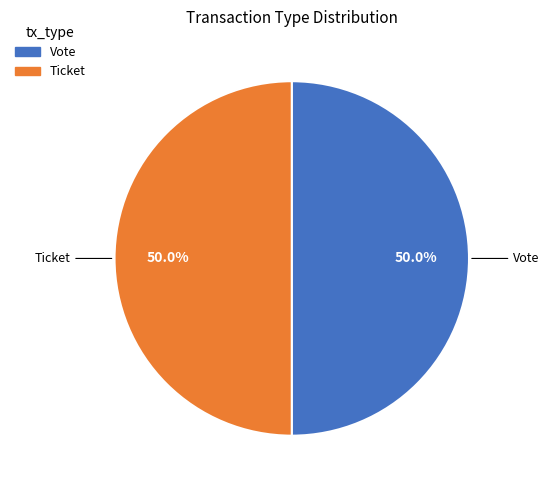

Count the number of slices in the pie.

2